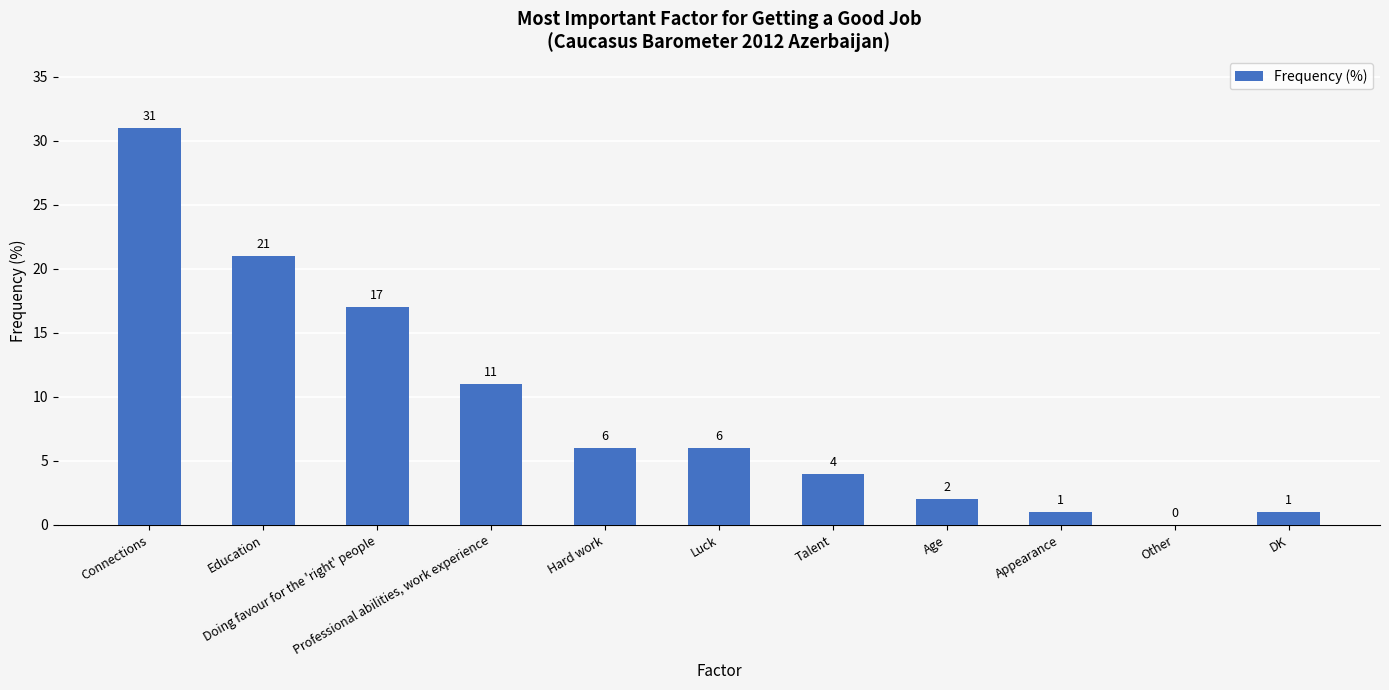

What is the sum of all values?

100